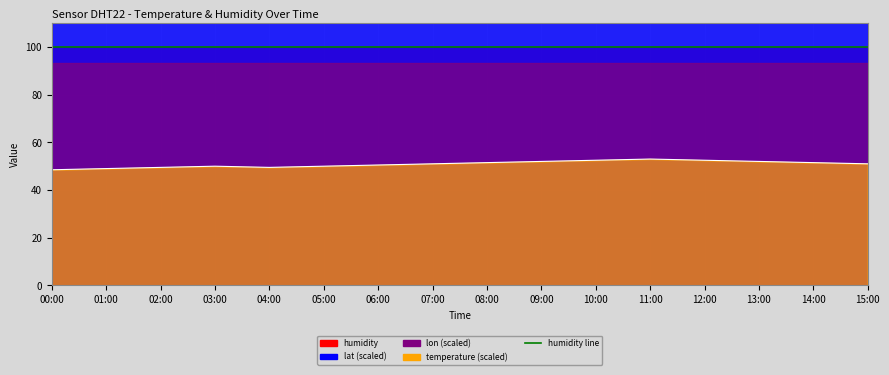

How many data points in temperature_line are less than 51?

7